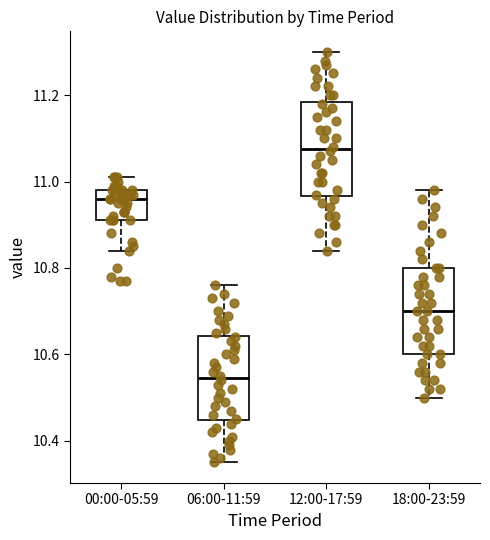

Where is the upper edge of the box for 18:00-23:59 on the y-axis? The values are not printed on the chart, so give them approximately, as read against the axis.

10.80